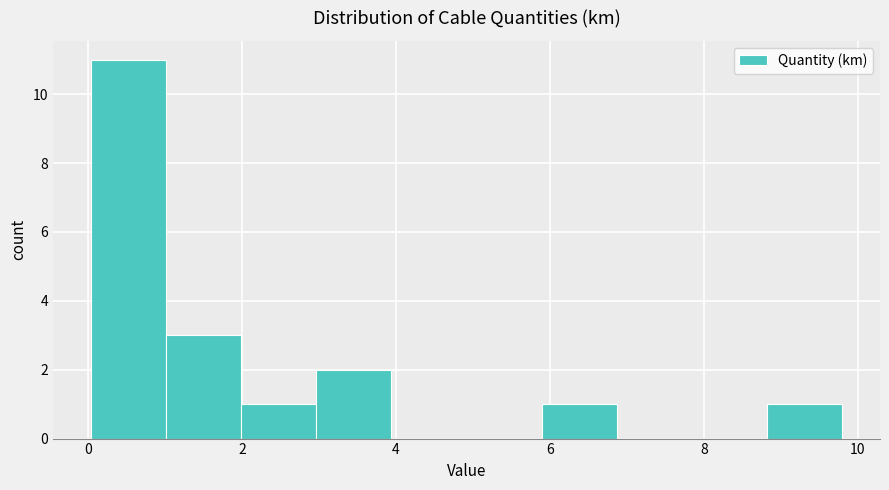

Reading left to right, transcribe this chart: for each bar, give the range it covers on the x-axis and its height. Neither the bar edges nor the heights are printed on the chart, so give them approximately, as read against the axes.

0.0 to 1.0: 11
1.0 to 2.0: 3
2.0 to 3.0: 1
3.0 to 4.0: 2
4.0 to 5.0: 0
5.0 to 5.8: 0
5.8 to 6.8: 1
6.8 to 7.8: 0
7.8 to 8.8: 0
8.8 to 9.8: 1